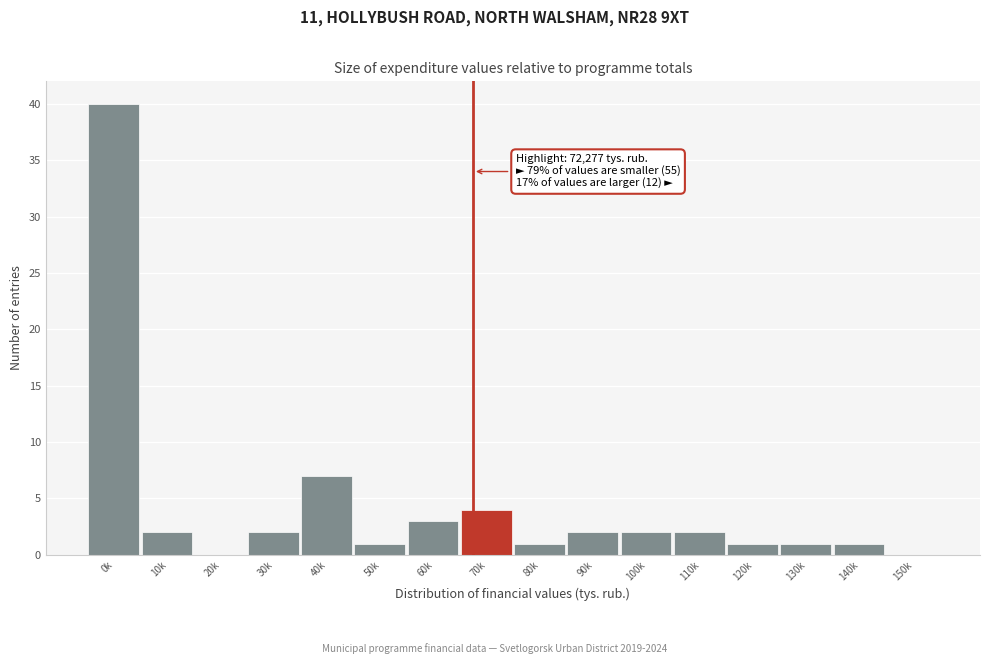

Reading left to right, extract all data points from this chart.

0k=40	10k=2	20k=0	30k=2	40k=7	50k=1	60k=3	70k=4	80k=1	90k=2	100k=2	110k=2	120k=1	130k=1	140k=1	150k=0